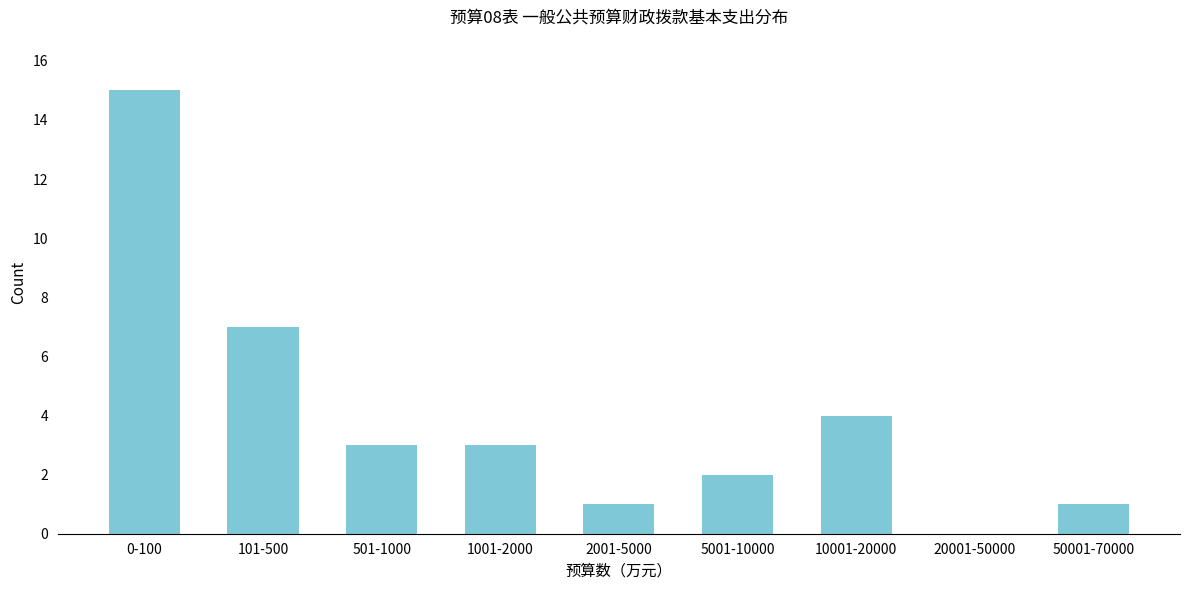

Reading right to left, extract all data points from this chart.

50001-70000=1	20001-50000=0	10001-20000=4	5001-10000=2	2001-5000=1	1001-2000=3	501-1000=3	101-500=7	0-100=15